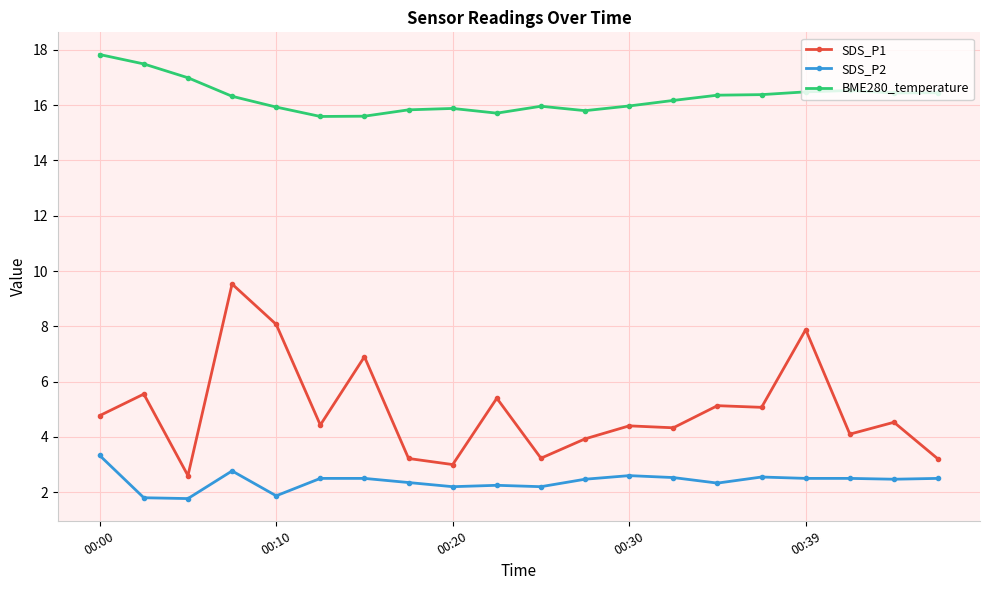

Which series has the largest range (max minus min)?

SDS_P1